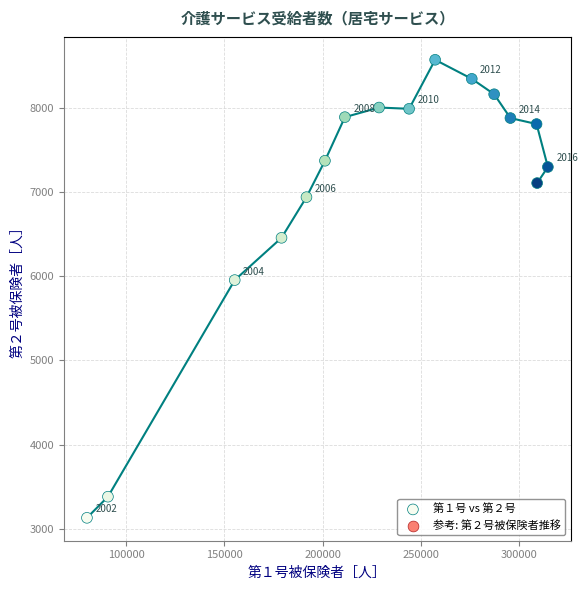

What Y value in the scatter plot is closest to 5850?

5954